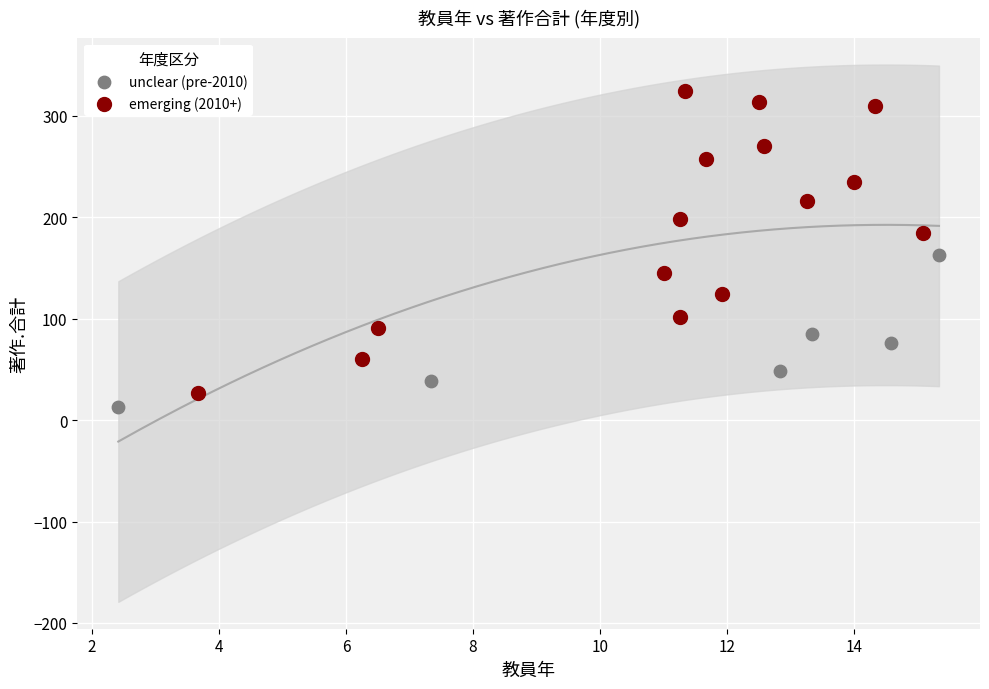

Which series contains the highest Y value?

emerging (2010+)